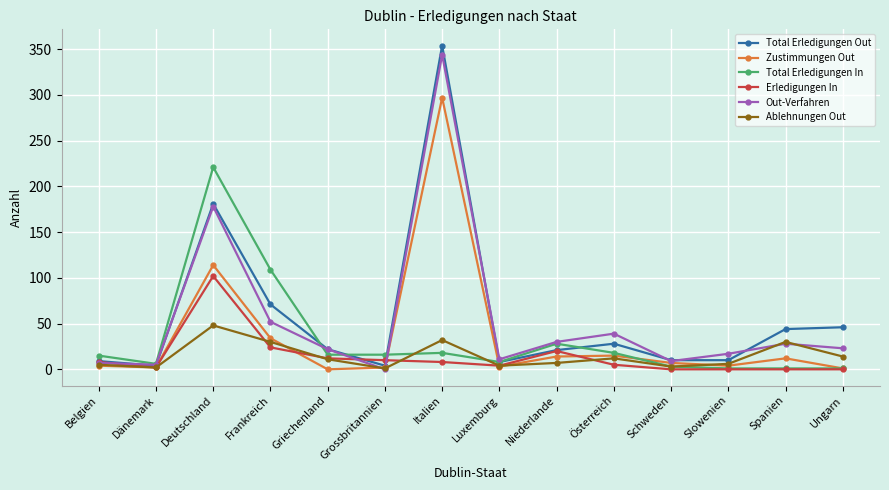

The value of Erledigungen In at Dänemark is 2. True or false?

True